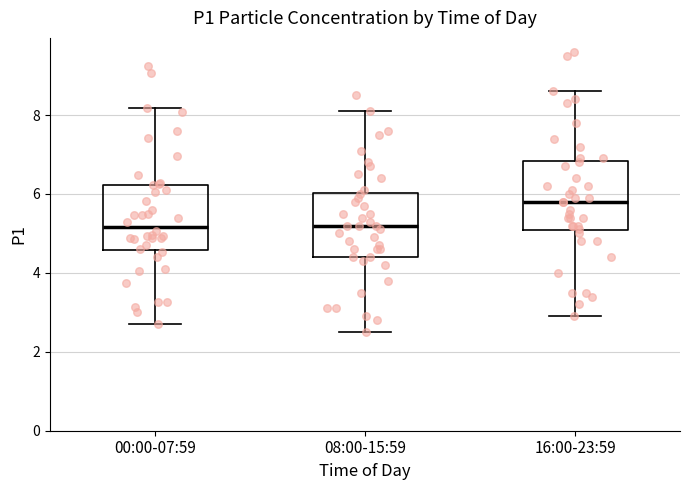

Which box's median line is the highest?

16:00-23:59